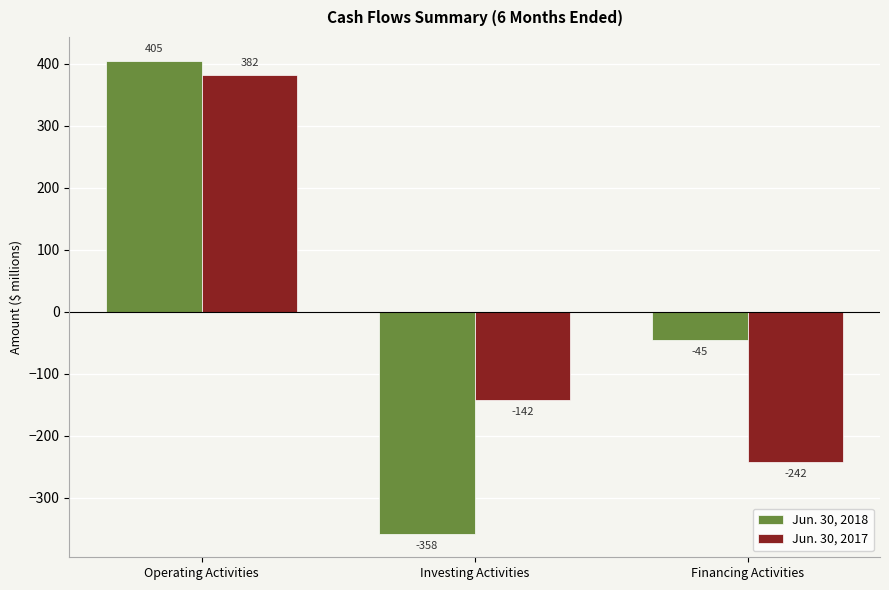

Where is Jun. 30, 2017 nearest to the value 70?

Investing Activities